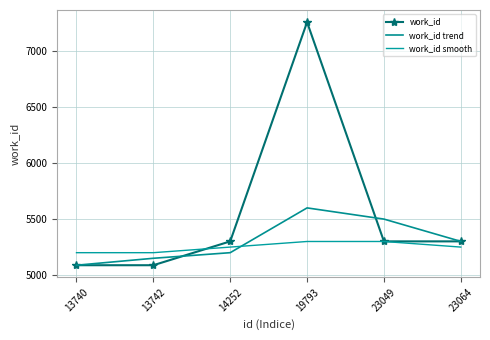

At how many categories does at least one series exceed 6057?

1